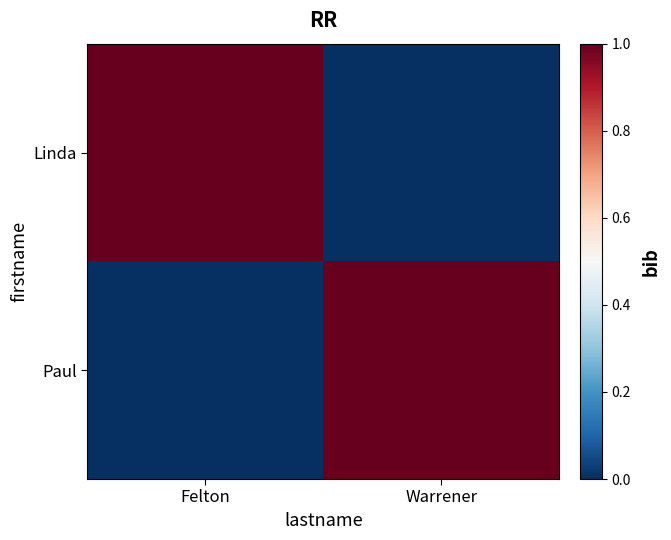

Which label corresponds to the largest value in the chart?

Felton